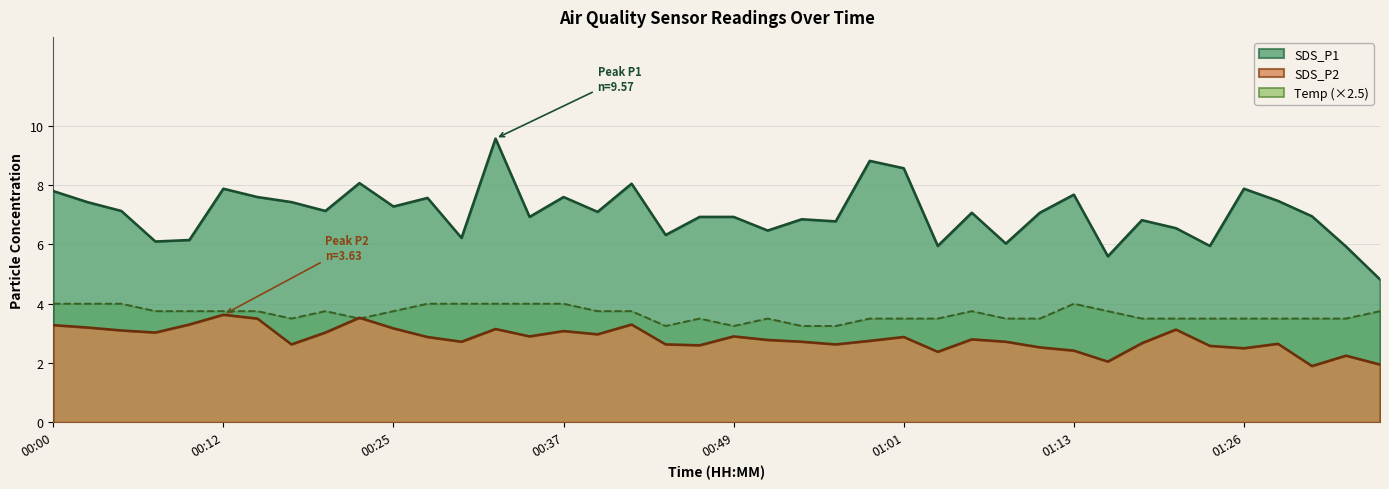

Reading left to right, extract all data points from this chart.

SDS_P1: 7.8	7.4	7.1	6.1	6.2	7.9	7.6	7.4	7.1	8.1	7.3	7.6	6.2	9.6	6.9	7.6	7.1	8.1	6.3	6.9	6.9	6.5	6.8	6.8	8.8	8.6	6.0	7.1	6.0	7.1	7.7	5.6	6.8	6.5	6.0	7.9	7.5	7.0	5.9	4.8
SDS_P2: 3.3	3.2	3.1	3.0	3.3	3.6	3.5	2.6	3.0	3.5	3.2	2.9	2.7	3.1	2.9	3.1	3.0	3.3	2.6	2.6	2.9	2.8	2.7	2.6	2.8	2.9	2.4	2.8	2.7	2.5	2.4	2.0	2.7	3.1	2.6	2.5	2.6	1.9	2.2	1.9
Temp: 4.0	4.0	4.0	3.8	3.8	3.8	3.8	3.5	3.8	3.5	3.8	4.0	4.0	4.0	4.0	4.0	3.8	3.8	3.2	3.5	3.2	3.5	3.2	3.2	3.5	3.5	3.5	3.8	3.5	3.5	4.0	3.8	3.5	3.5	3.5	3.5	3.5	3.5	3.5	3.8